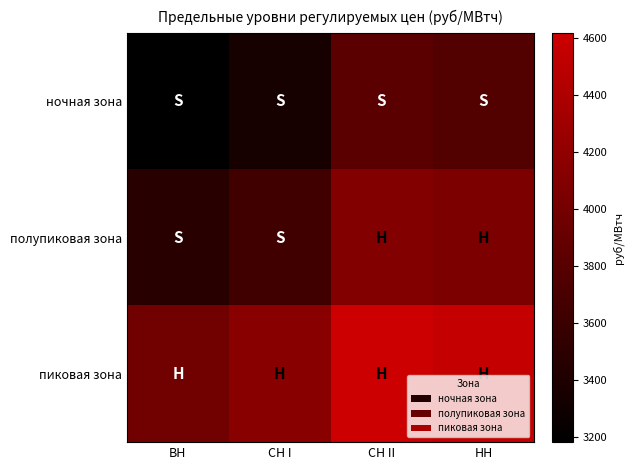

List the series in order of their overall mean, lowest first.

ночная зона, полупиковая зона, пиковая зона